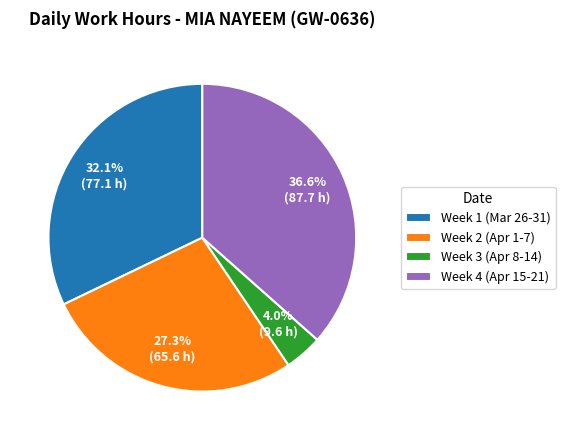

Which slice is the largest?

Week 4 (Apr 15-21)